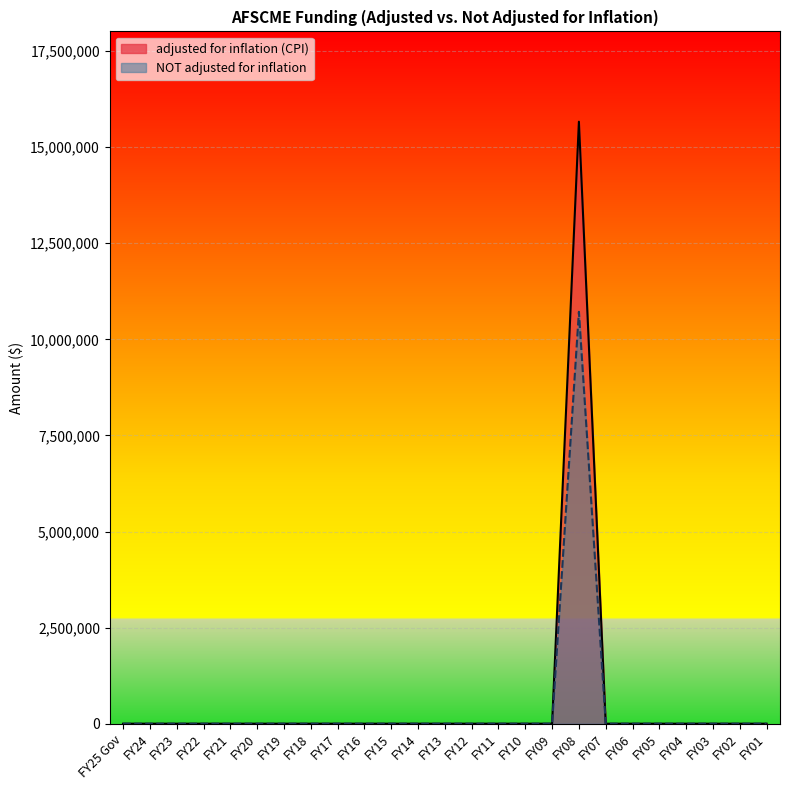

What is the difference between the maximum and minimum values in the NOT adjusted for inflation series?

10716559